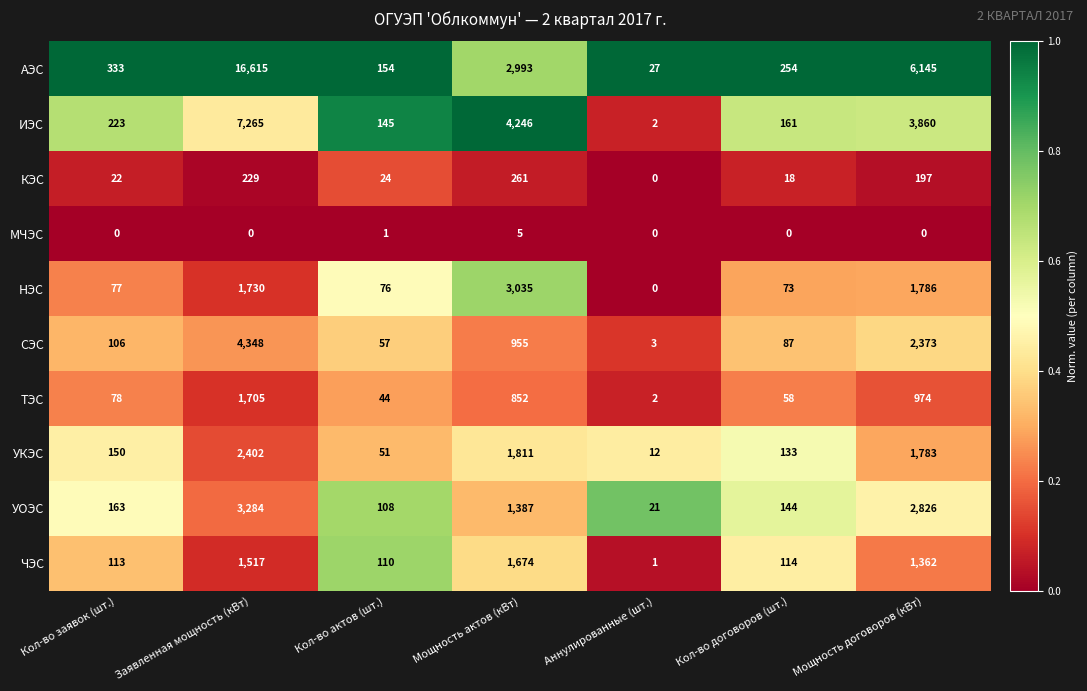

Rank the series by their maximum value, from lowest to highest.

МЧЭС, КЭС, ЧЭС, ТЭС, УКЭС, НЭС, УОЭС, СЭС, ИЭС, АЭС